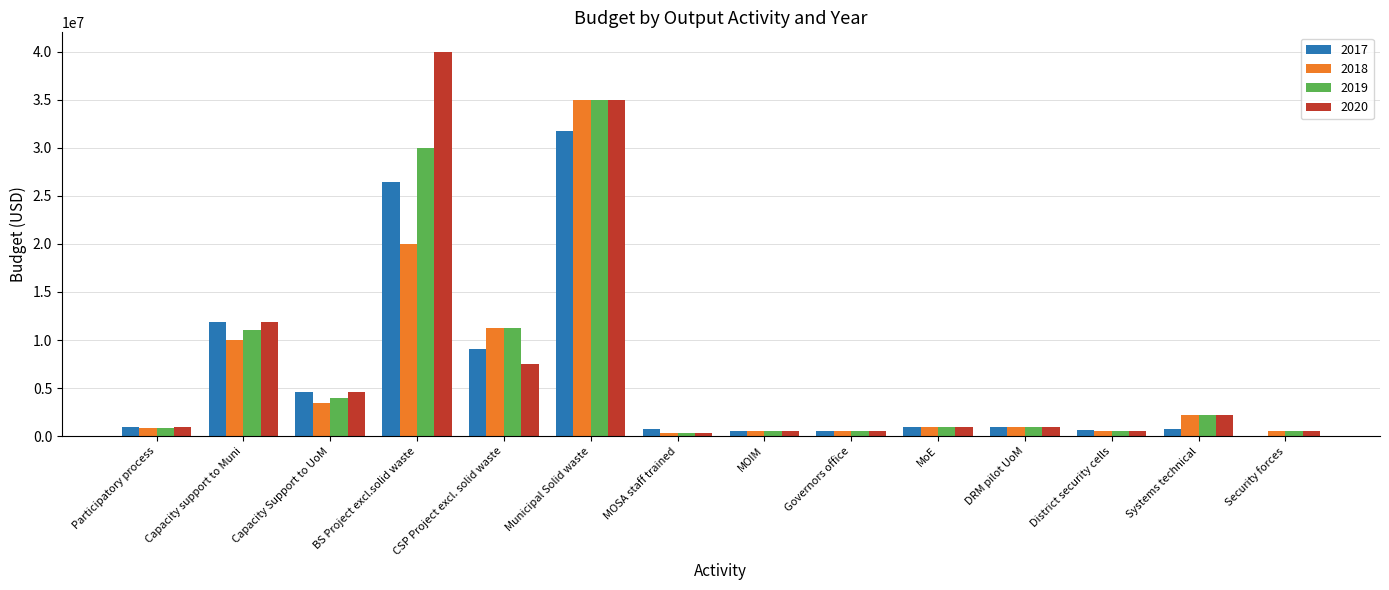

Which series has the largest total across all categories?

2020